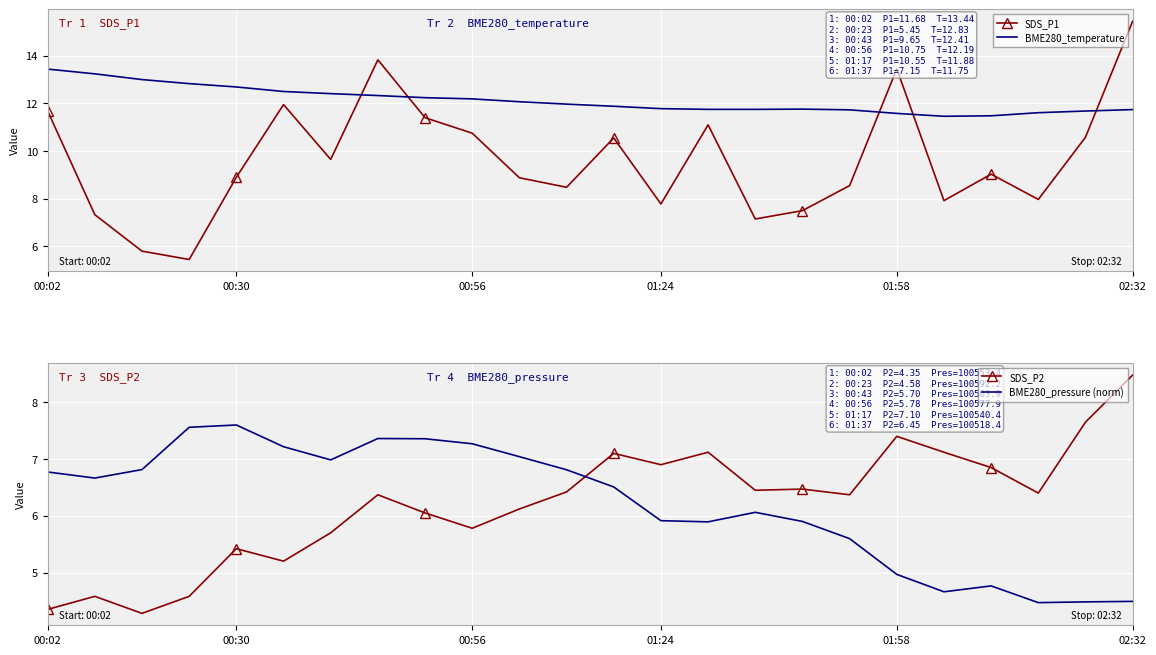

What is the difference between the second highest and minimum values in the SDS_P2 series?

3.4